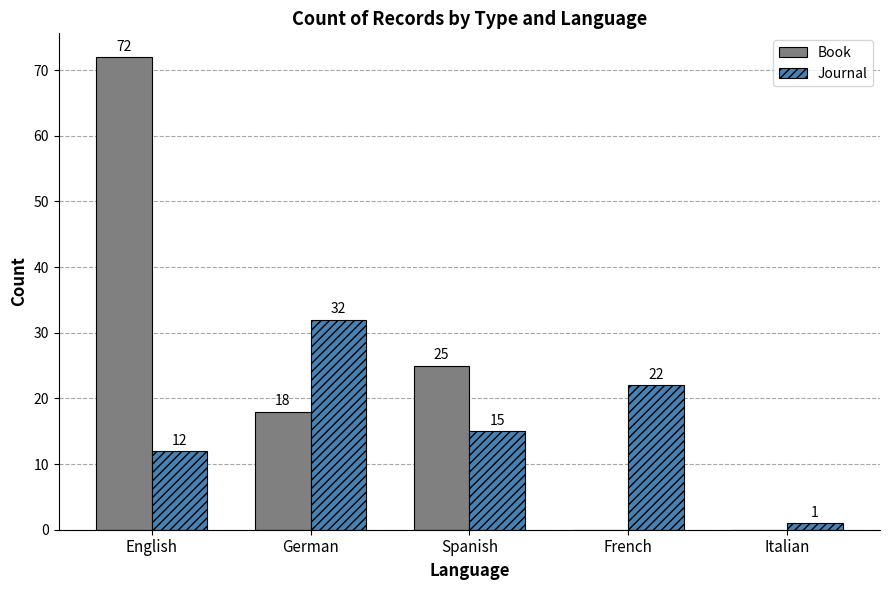

Where is Journal nearest to the value 16?

Spanish